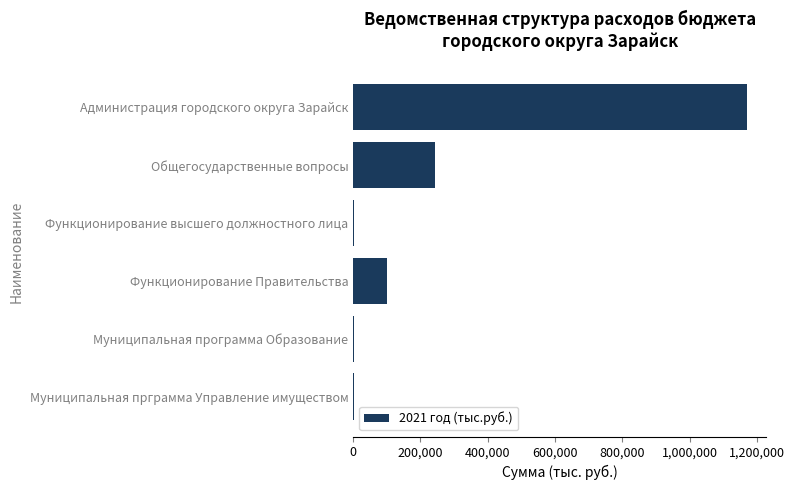

Which label corresponds to the largest value in the chart?

Администрация городского округа Зарайск